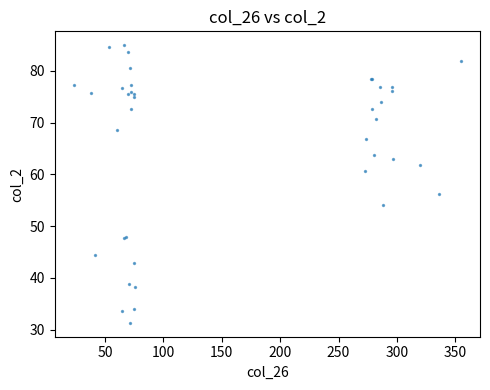

What Y value in the scatter plot is closest to 58?

56.3